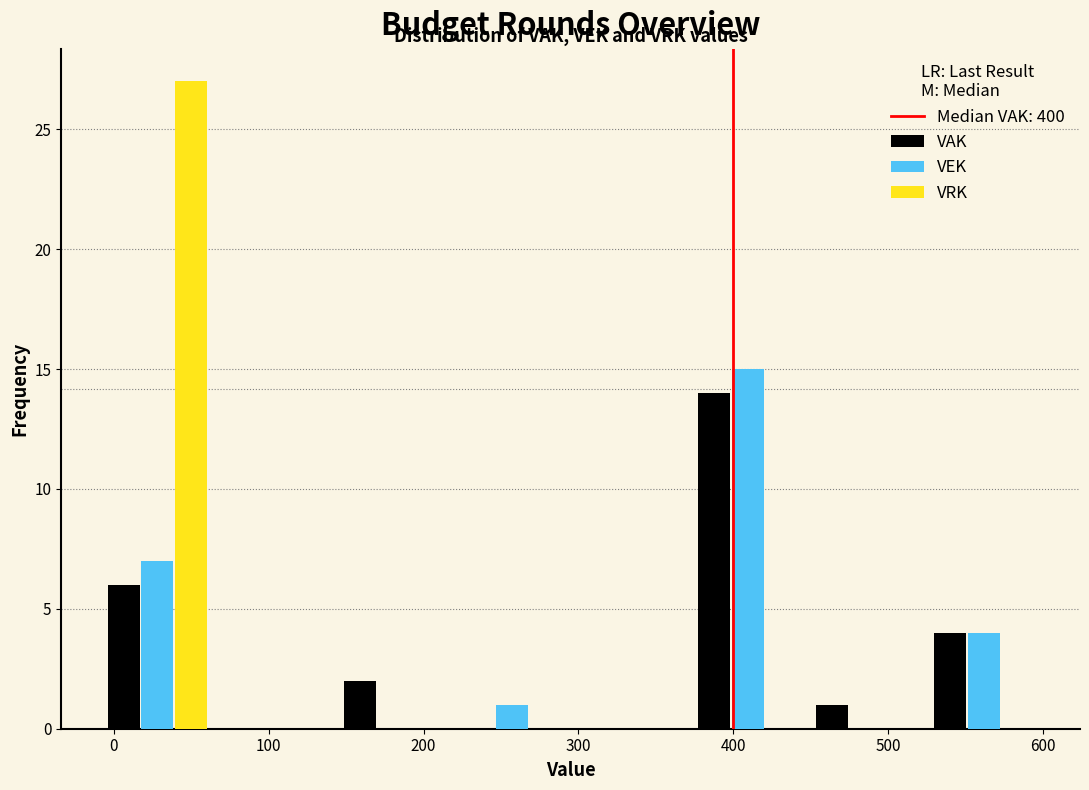

Reading left to right, transcribe this chart: for each range on the x-axis, give the height of each series' bar. Neither the bar edges nor the heights are printed on the chart, so give them approximately, as read against the axes.

-10 to 70: VAK=6	VEK=7	VRK=27
70 to 140: VAK=0	VEK=0	VRK=0
140 to 220: VAK=2	VEK=0	VRK=0
220 to 300: VAK=0	VEK=1	VRK=0
300 to 370: VAK=0	VEK=0	VRK=0
370 to 450: VAK=14	VEK=15	VRK=0
450 to 520: VAK=1	VEK=0	VRK=0
520 to 600: VAK=4	VEK=4	VRK=0